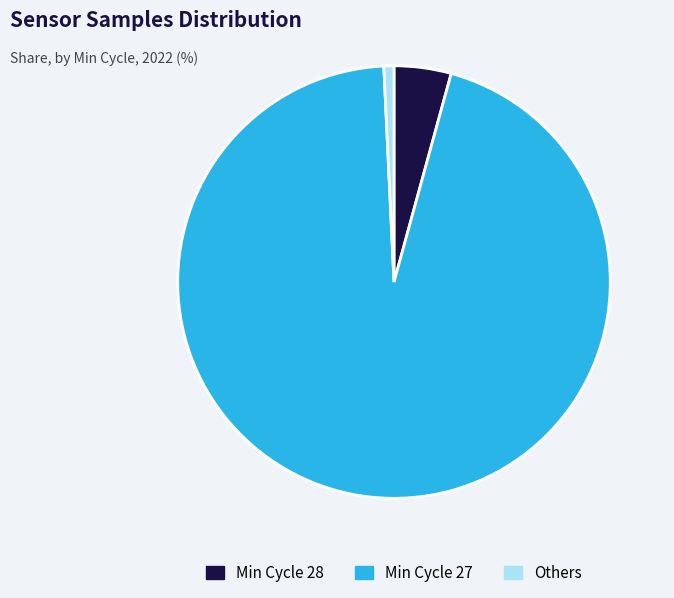

Which has a higher value, Min Cycle 28 or Others?

Min Cycle 28